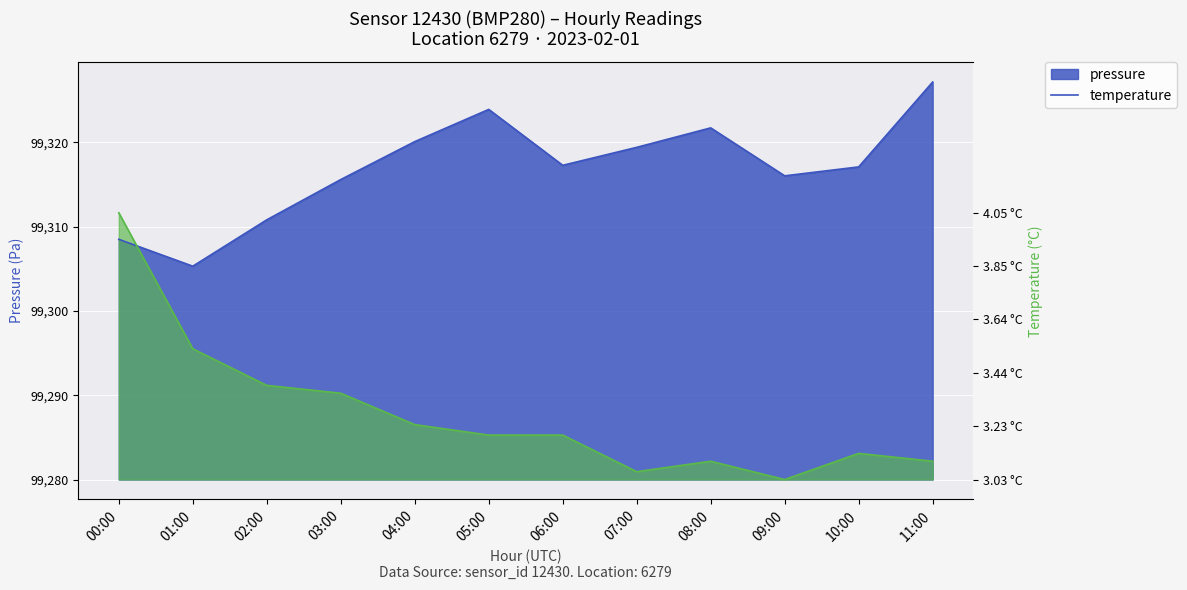

What is the value of the pressure point at the 2nd from the left?

25.3